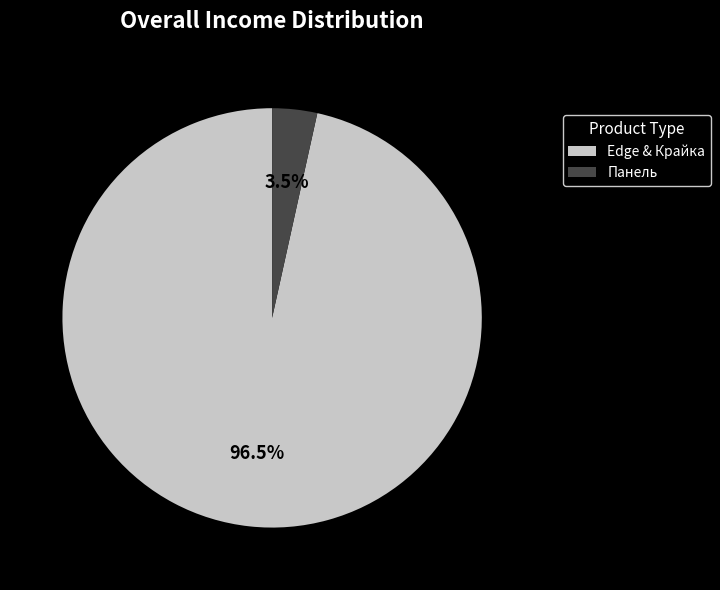

Do Edge & Крайка and Панель together represent more than half of the pie?

Yes